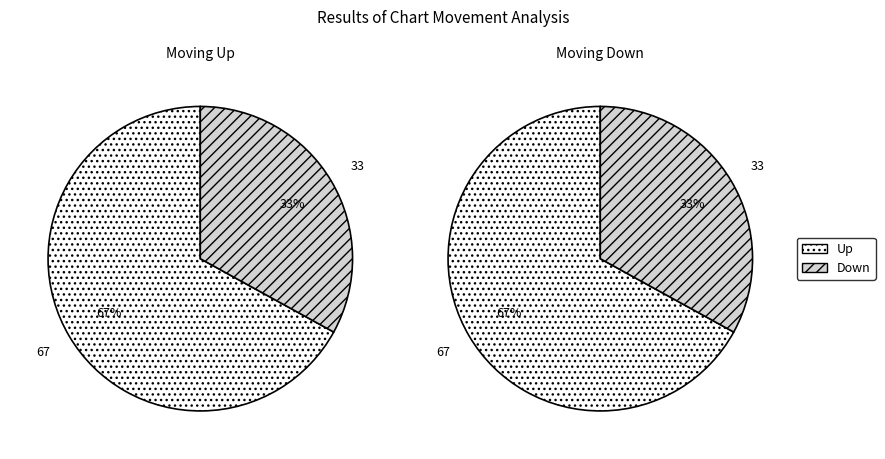

Which slice is the largest?

up